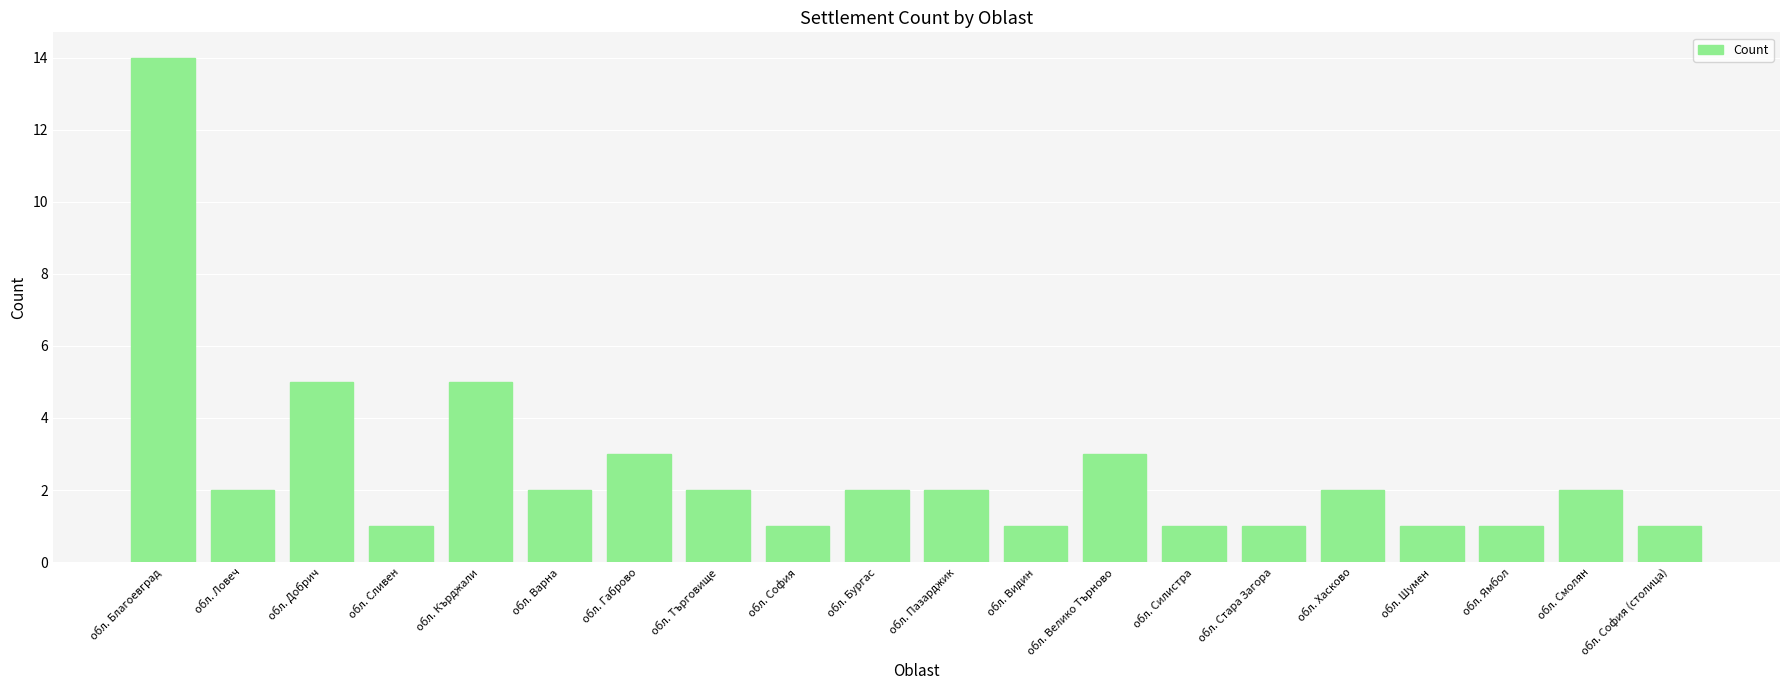

Reading right to left, list all the values displayed in this chart.

обл. София (столица)=1	обл. Смолян=2	обл. Ямбол=1	обл. Шумен=1	обл. Хасково=2	обл. Стара Загора=1	обл. Силистра=1	обл. Велико Търново=3	обл. Видин=1	обл. Пазарджик=2	обл. Бургас=2	обл. София=1	обл. Търговище=2	обл. Габрово=3	обл. Варна=2	обл. Кърджали=5	обл. Сливен=1	обл. Добрич=5	обл. Ловеч=2	обл. Благоевград=14